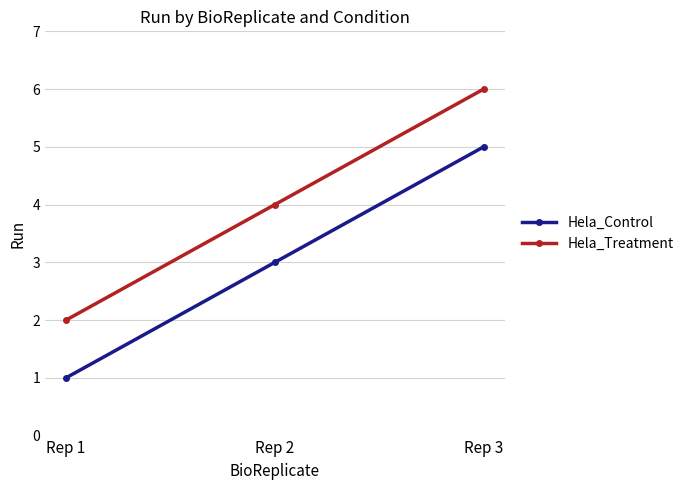

Where is Hela_Control nearest to the value 3?

Rep 2